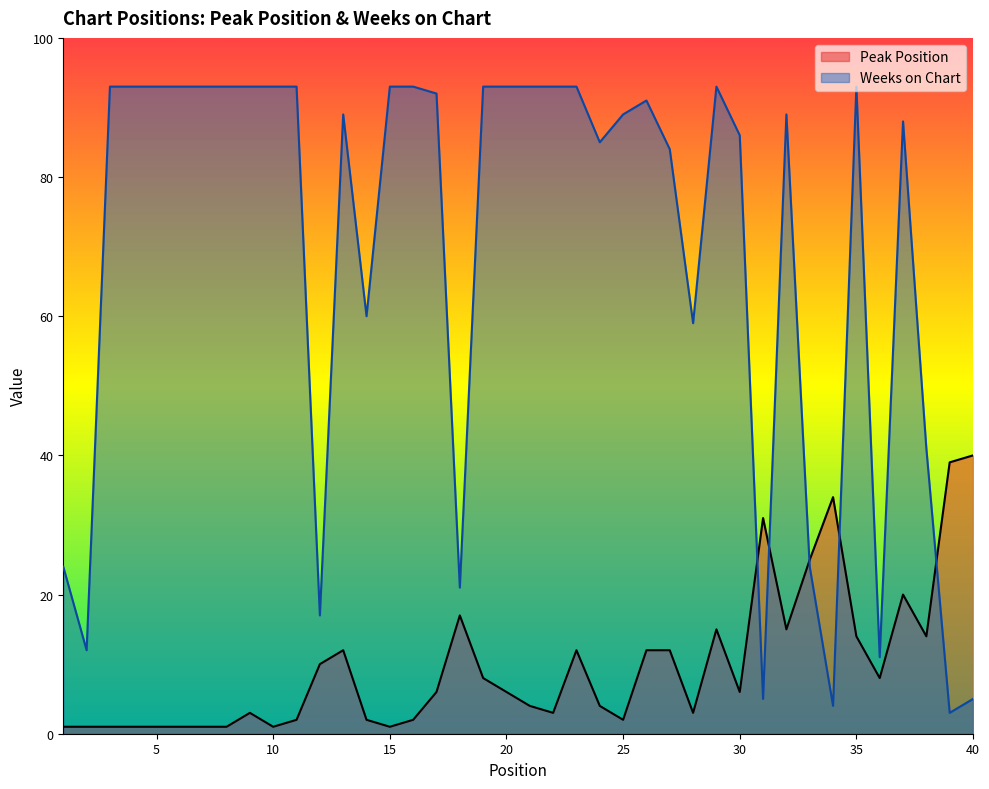

How many intersections are there between Weeks on Chart and Peak Position?

5